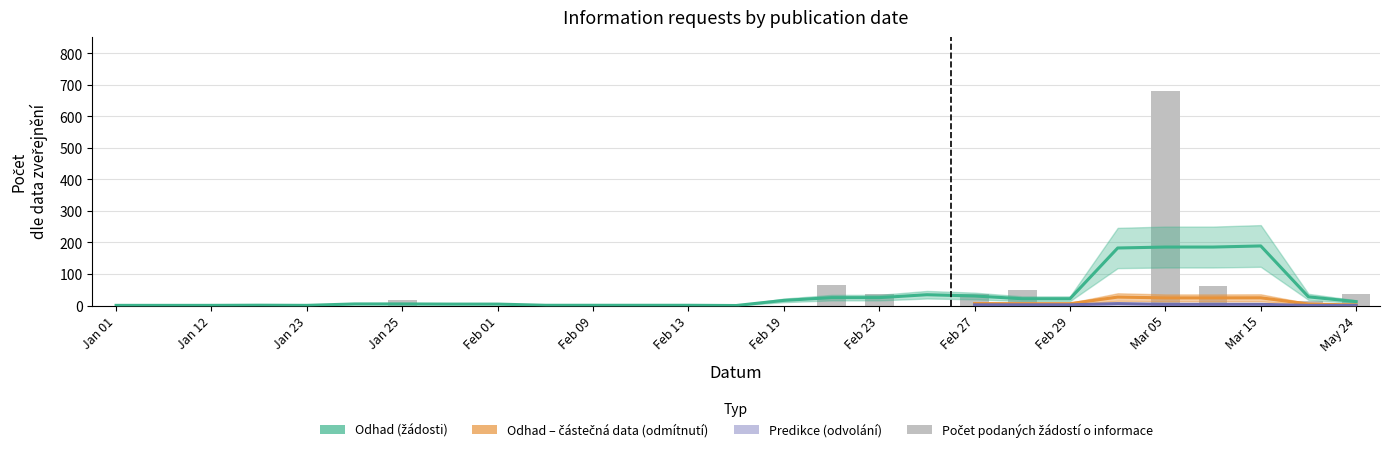

List the labels in order of Počet podaných žádostí o informace value, largest first.

2024-03-05, 2024-02-20, 2024-03-07, 2024-02-28, 2024-02-27, 2024-02-23, 2024-05-24, 2024-01-25, 2024-03-21, 2024-02-09, 2024-01-11, 2024-01-23, 2024-01-01, 2024-01-12, 2024-01-22, 2024-01-24, 2024-01-30, 2024-02-01, 2024-02-06, 2024-02-12, 2024-02-13, 2024-02-16, 2024-02-19, 2024-02-26, 2024-02-29, 2024-03-04, 2024-03-15